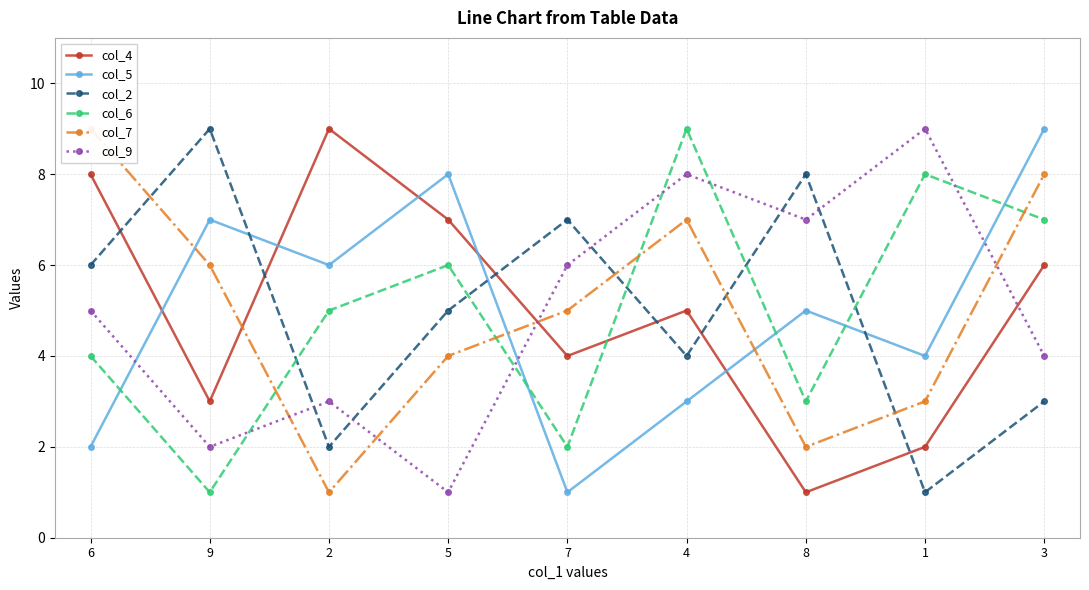

Reading right to left, list all the values displayed in this chart.

col_4: 6	2	1	5	4	7	9	3	8
col_5: 9	4	5	3	1	8	6	7	2
col_2: 3	1	8	4	7	5	2	9	6
col_6: 7	8	3	9	2	6	5	1	4
col_7: 8	3	2	7	5	4	1	6	9
col_9: 4	9	7	8	6	1	3	2	5